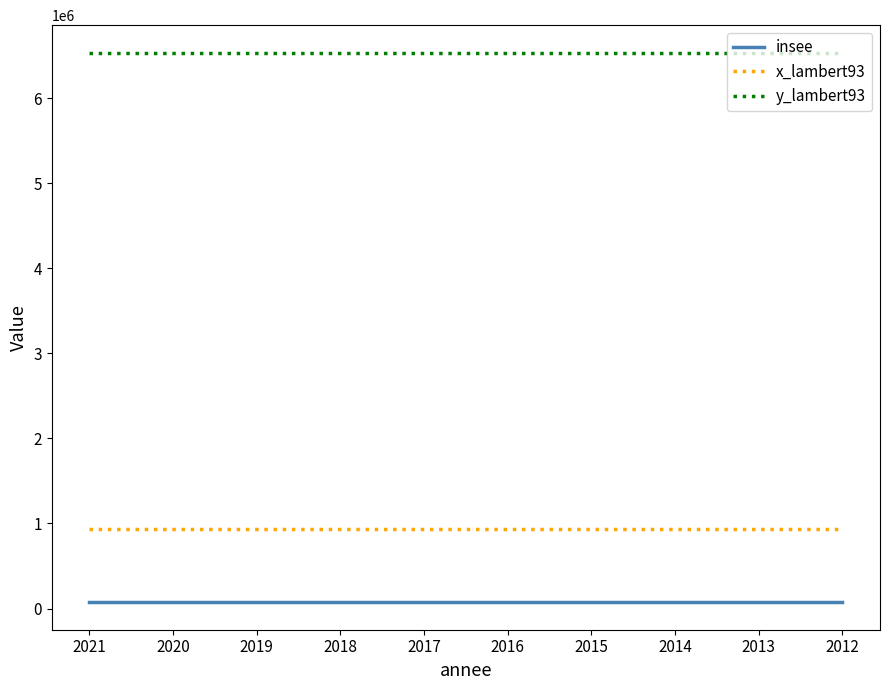

True or false: insee has a value of 74067 at 2013.

True